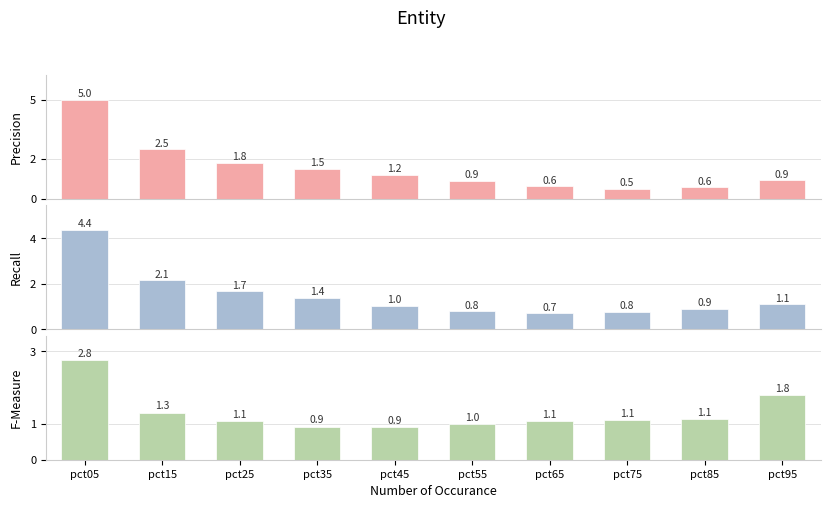

What is the sum of all Jan values?

15.6